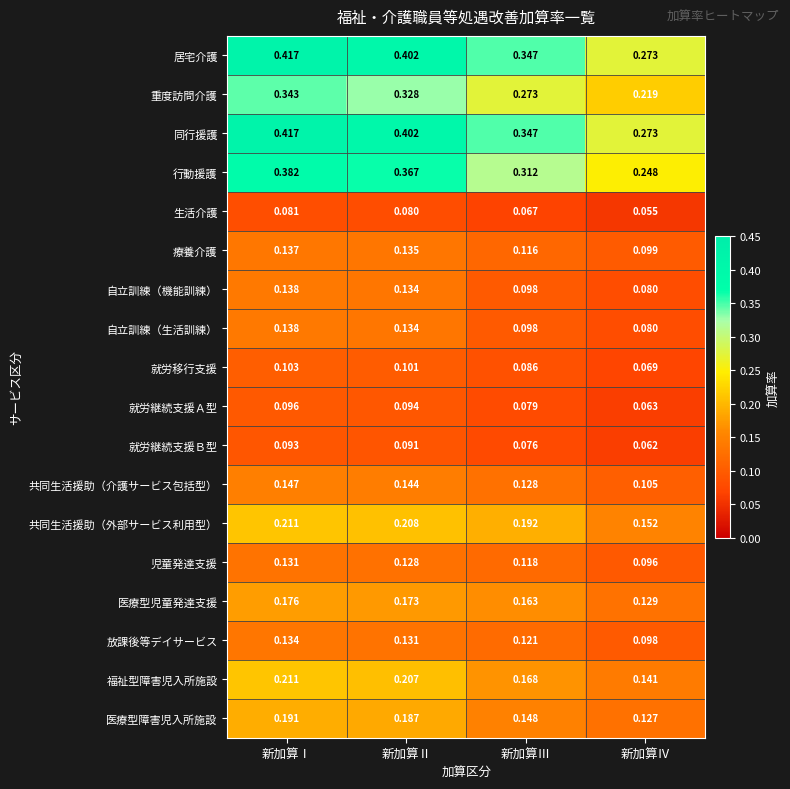

Where is 放課後等デイサービス nearest to the value 0?

新加算Ⅳ